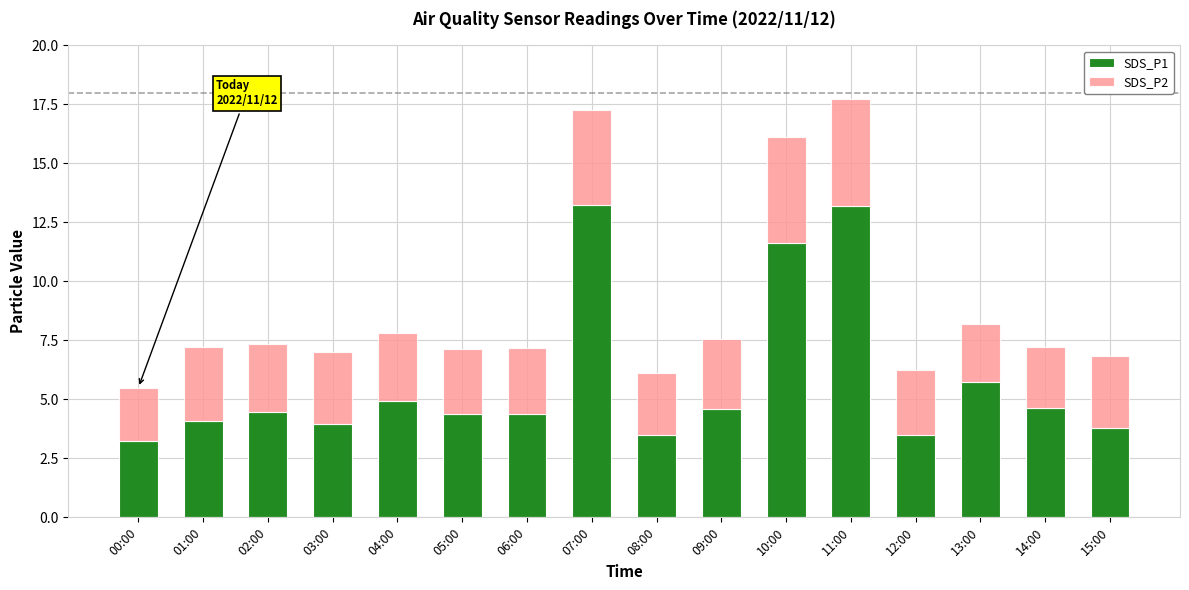

What is the maximum value for SDS_P1?

13.2